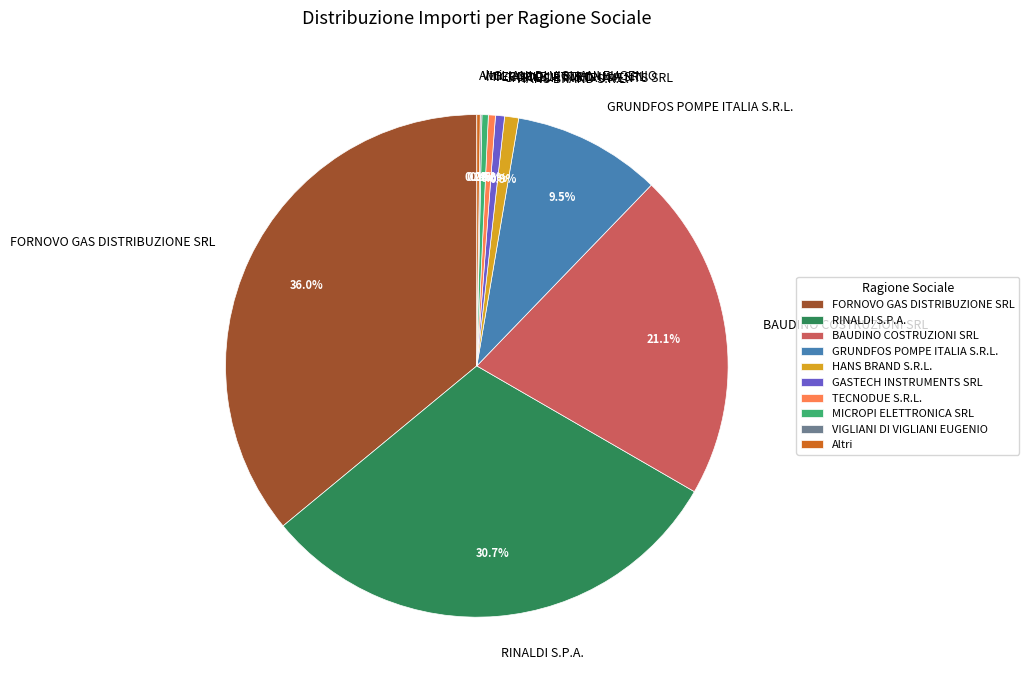

Which has a higher value, MICROPI ELETTRONICA SRL or FORNOVO GAS DISTRIBUZIONE SRL?

FORNOVO GAS DISTRIBUZIONE SRL